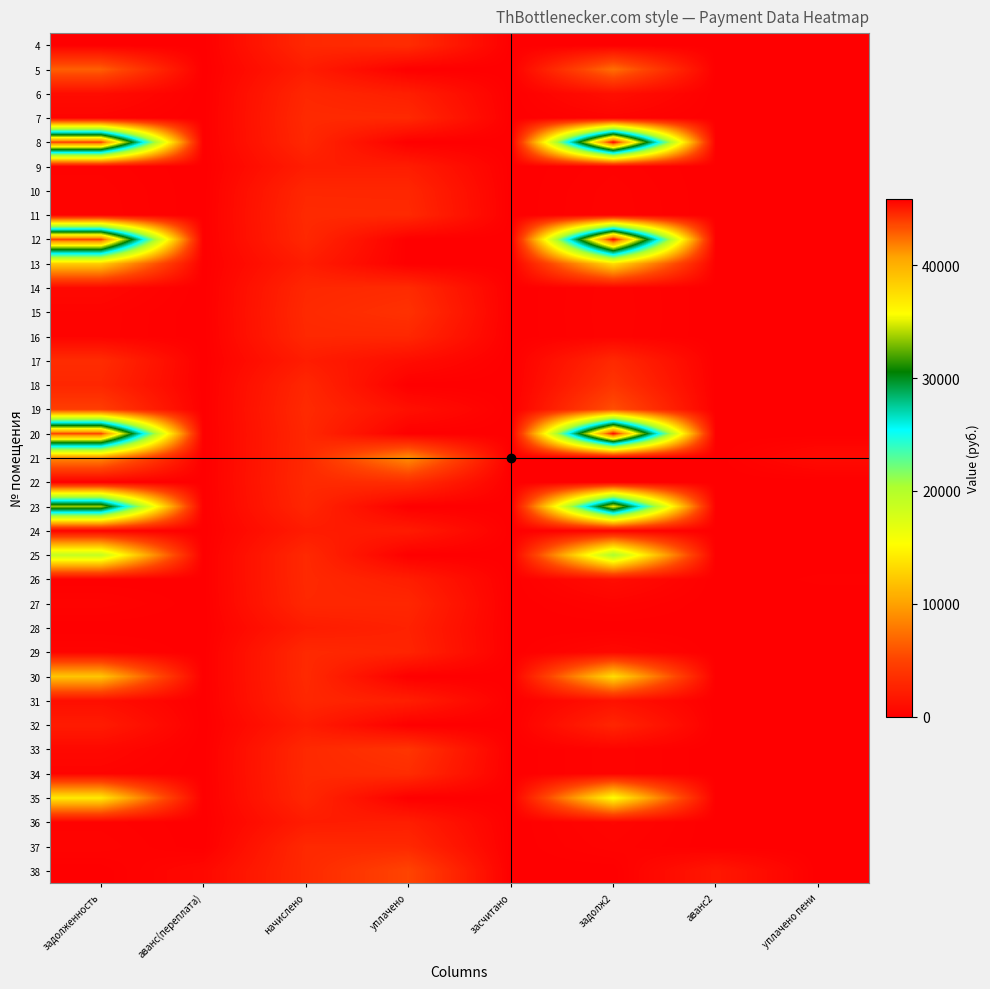

At which category is the sum across all series the highest?

задолж2